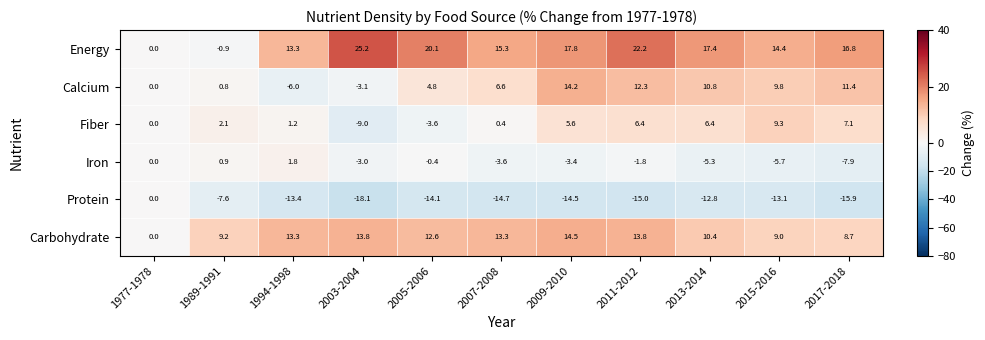

What is the sum of all Calcium values?

61.6